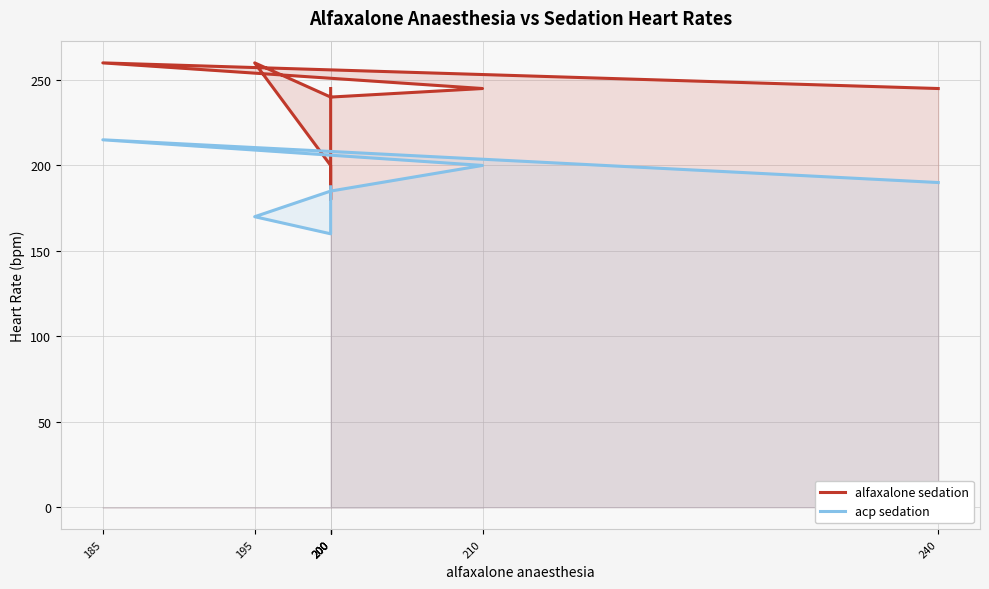

True or false: alfaxalone sedation and acp sedation intersect in this chart.

True